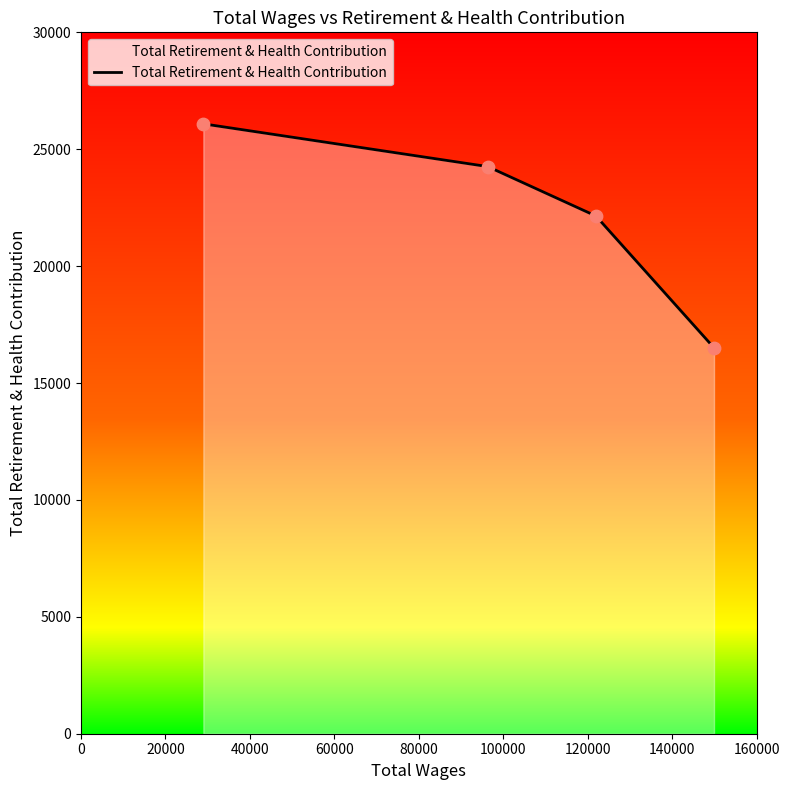

True or false: there are more than 1 points higher than both neighbors.

False